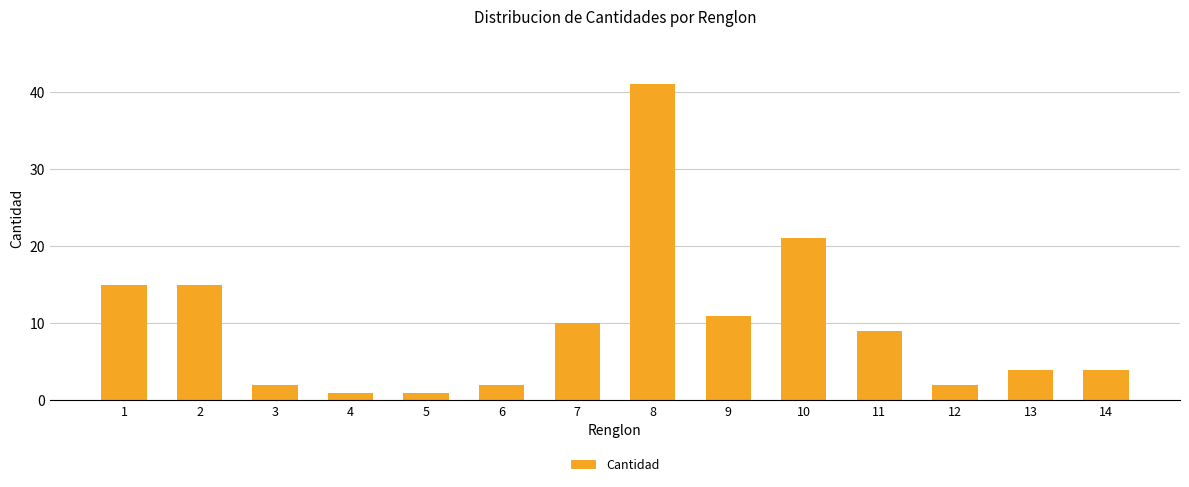

Reading left to right, what are all the values shown in this chart?

15	15	2	1	1	2	10	41	11	21	9	2	4	4